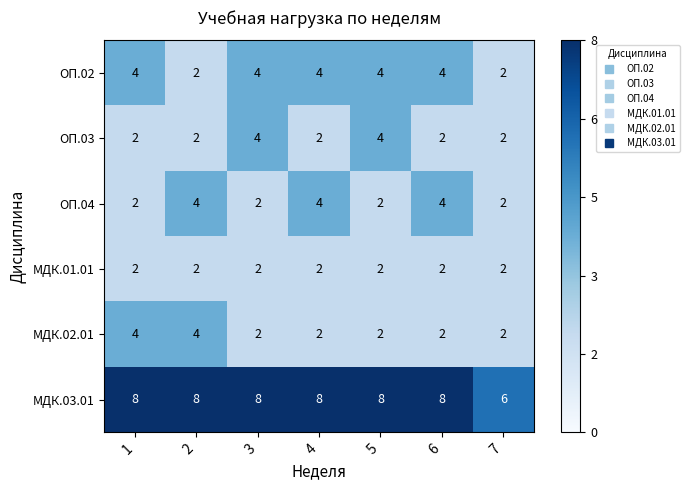

What is the greatest value displayed?

8